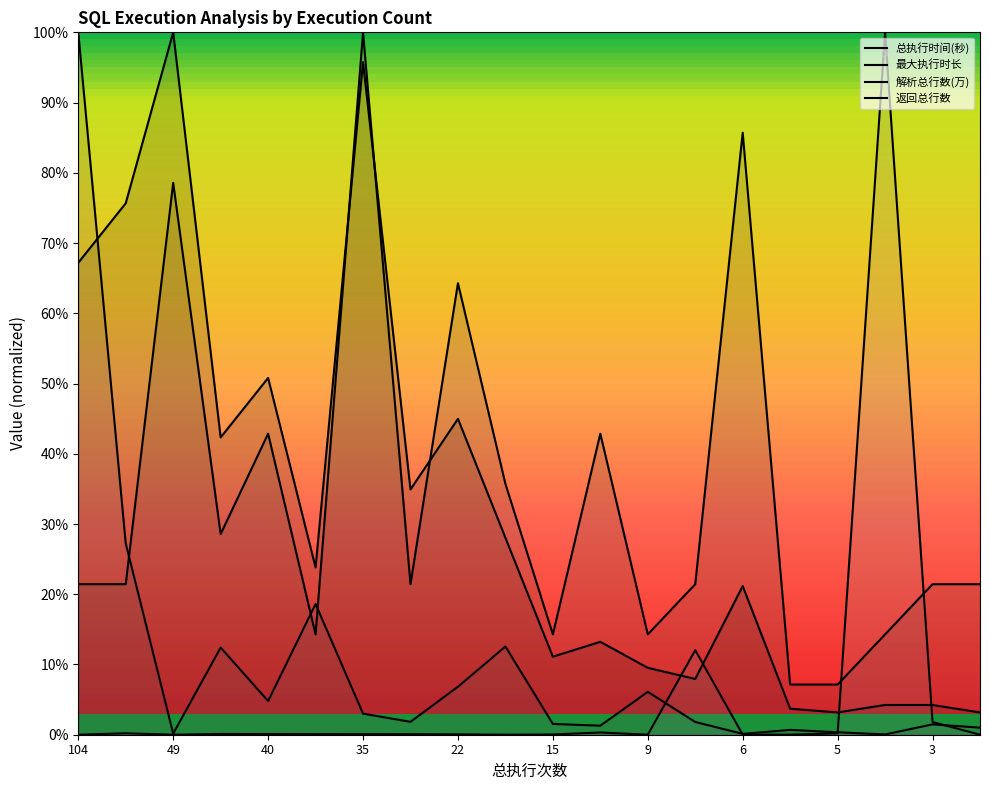

Which series ends up on top after the final intersection of 最大执行时长 and 解析总行数(万)?

最大执行时长